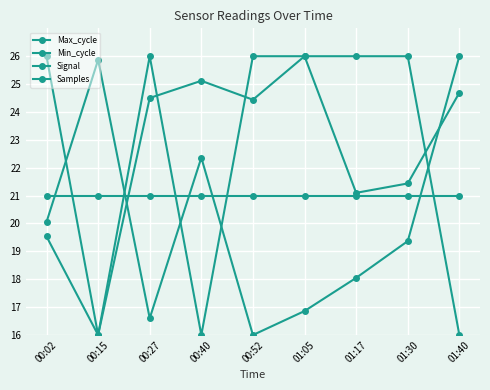

What is the difference between the maximum and minimum values in the Max_cycle series?

10.0